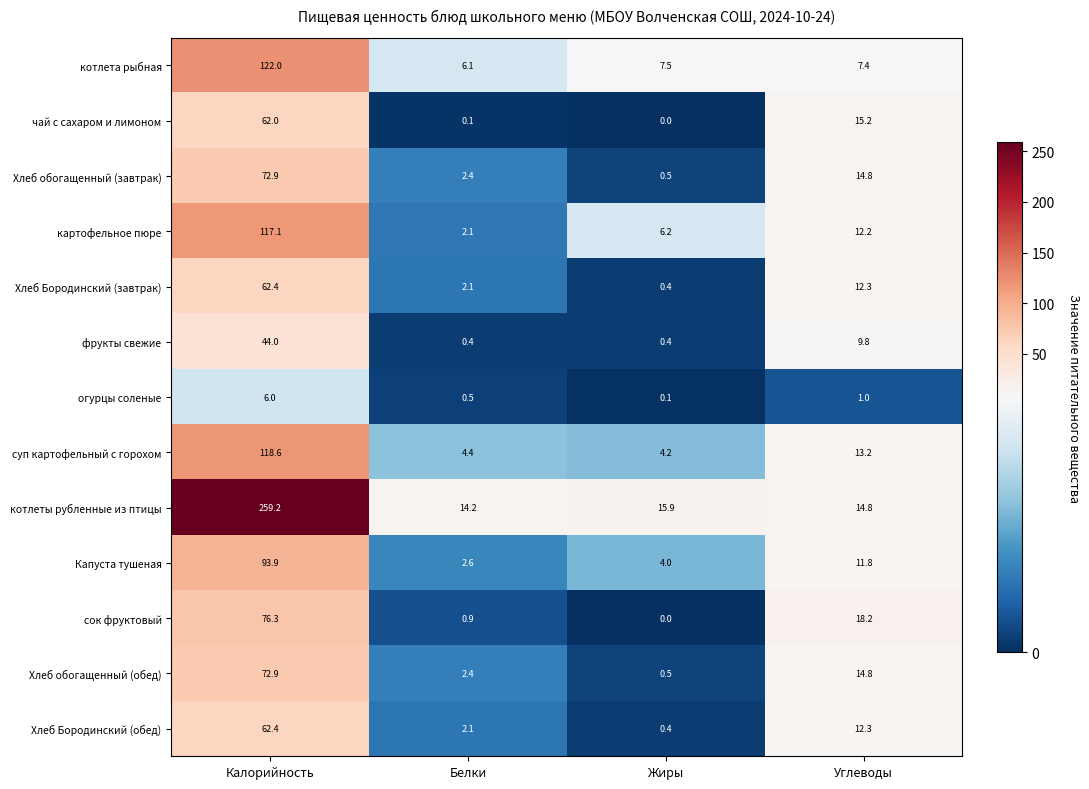

What is the sum of the сок фруктовый values at Углеводы and Калорийность?

94.5